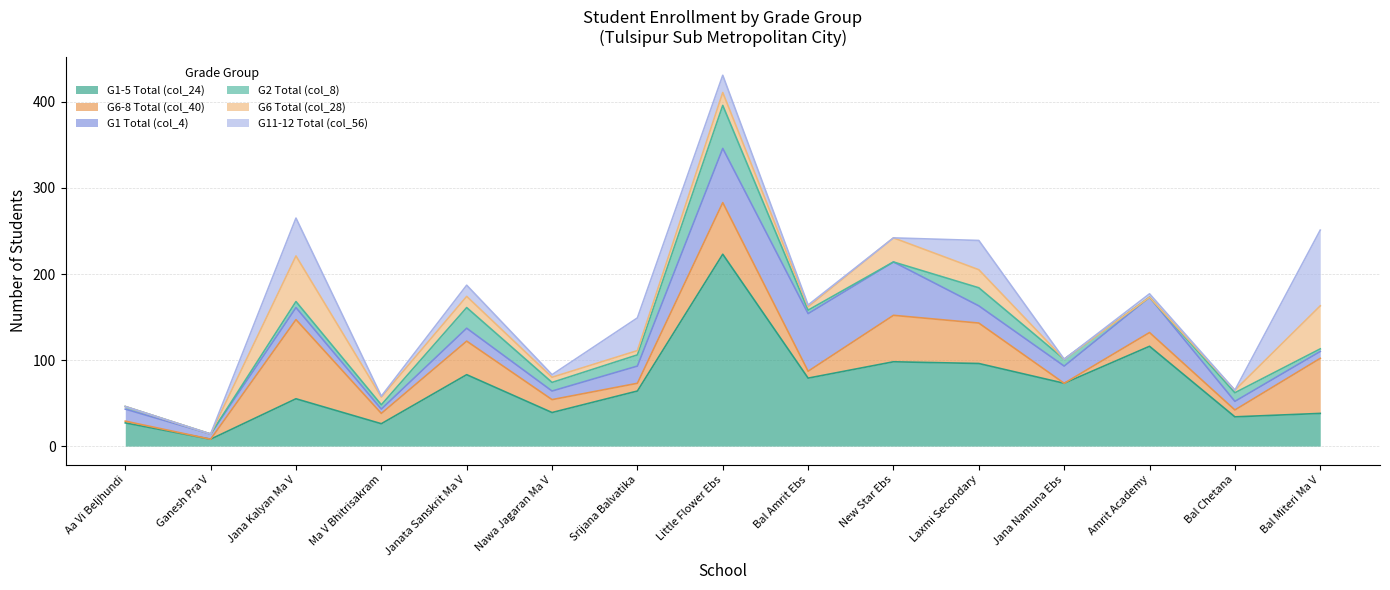

Is it true that G11-12 Total (col_56) equals 7 at Little Flower Ebs?

False